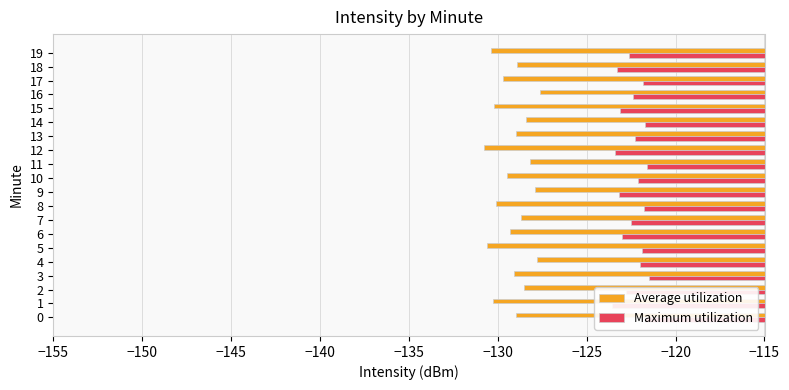

What is the sum of all Maximum utilization values?

-2448.3